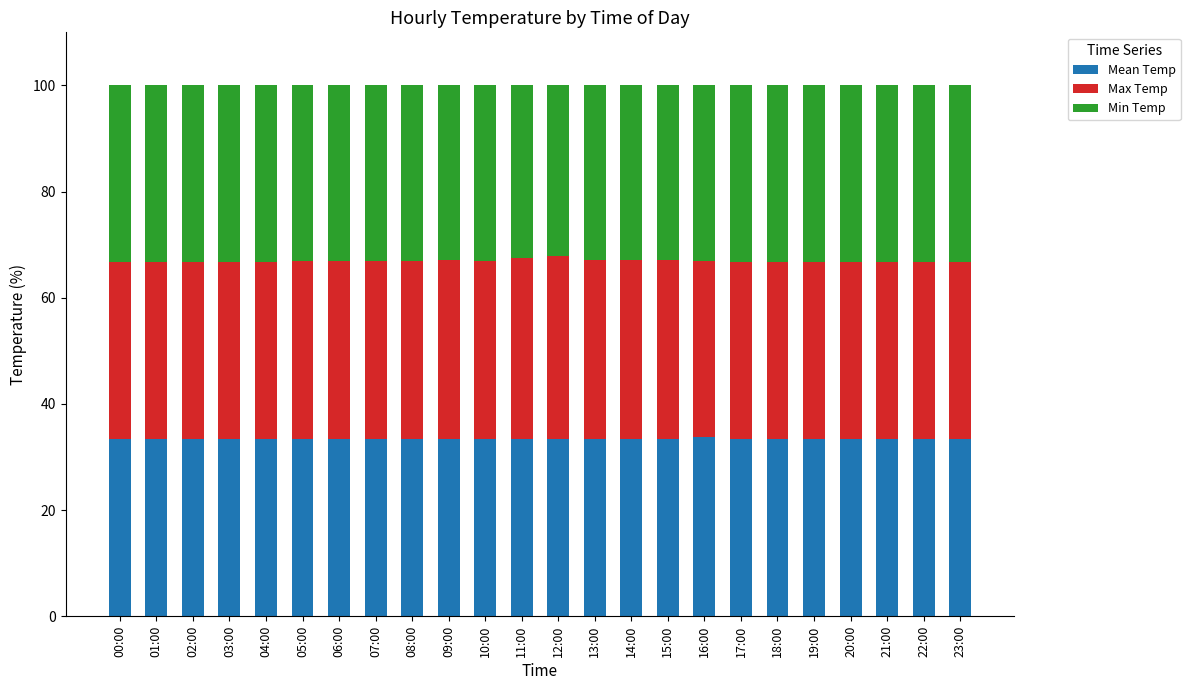

What is the total value across all series at 15:00?

100.0